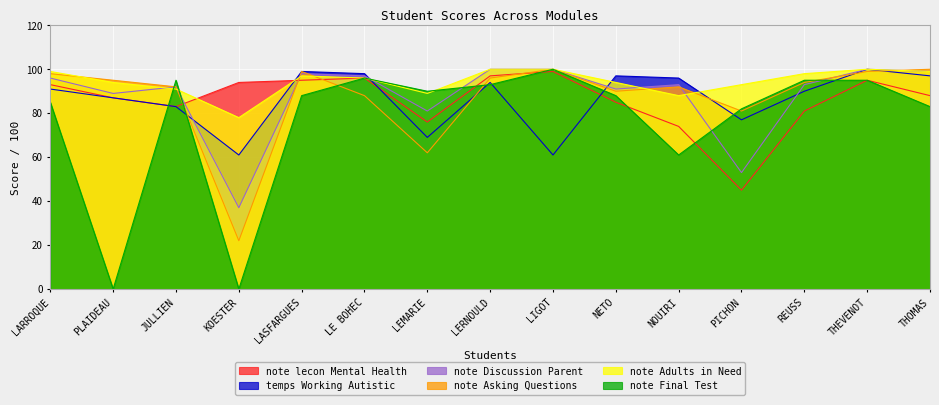

Reading left to right, extract all data points from this chart.

note lecon Mental Health: LARROQUE=93	PLAIDEAU=87	JULLIEN=83	KOESTER=94	LASFARGUES=95	LE BOHEC=96	LEMARIE=76	LERNOULD=97	LIGOT=99	NETO=85	NOUIRI=74	PICHON=45	REUSS=81	THEVENOT=95	THOMAS=88
temps Working Autistic: LARROQUE=91	PLAIDEAU=87	JULLIEN=83	KOESTER=61	LASFARGUES=99	LE BOHEC=98	LEMARIE=69	LERNOULD=94	LIGOT=61	NETO=97	NOUIRI=96	PICHON=77	REUSS=90	THEVENOT=100	THOMAS=97
note Discussion Parent: LARROQUE=96	PLAIDEAU=89	JULLIEN=92	KOESTER=37	LASFARGUES=98	LE BOHEC=97	LEMARIE=81	LERNOULD=100	LIGOT=100	NETO=91	NOUIRI=93	PICHON=53	REUSS=93	THEVENOT=100	THOMAS=99
note Asking Questions: LARROQUE=98	PLAIDEAU=95	JULLIEN=92	KOESTER=22	LASFARGUES=99	LE BOHEC=88	LEMARIE=62	LERNOULD=96	LIGOT=100	NETO=90	NOUIRI=92	PICHON=81	REUSS=94	THEVENOT=99	THOMAS=100
note Adults in Need: LARROQUE=99	PLAIDEAU=94	JULLIEN=91	KOESTER=78	LASFARGUES=97	LE BOHEC=96	LEMARIE=89	LERNOULD=100	LIGOT=100	NETO=94	NOUIRI=88	PICHON=93	REUSS=98	THEVENOT=100	THOMAS=99
note Final Test: LARROQUE=85	PLAIDEAU=0	JULLIEN=95	KOESTER=0	LASFARGUES=88	LE BOHEC=96	LEMARIE=90	LERNOULD=93	LIGOT=100	NETO=88	NOUIRI=61	PICHON=82	REUSS=95	THEVENOT=95	THOMAS=83